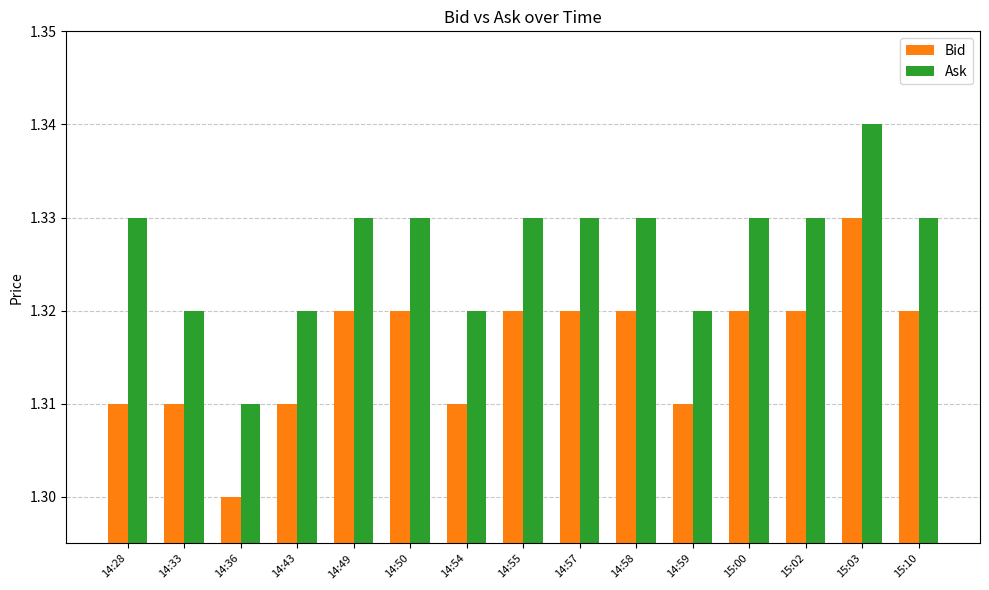

Which category has the highest value in the Ask series?

15:03